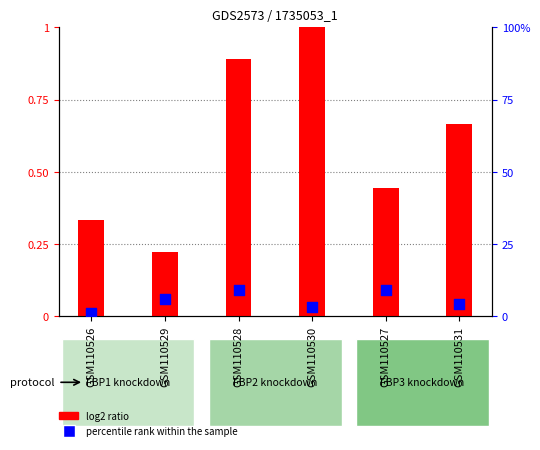

Which series reaches the maximum Y coordinate?

percentile rank within the sample